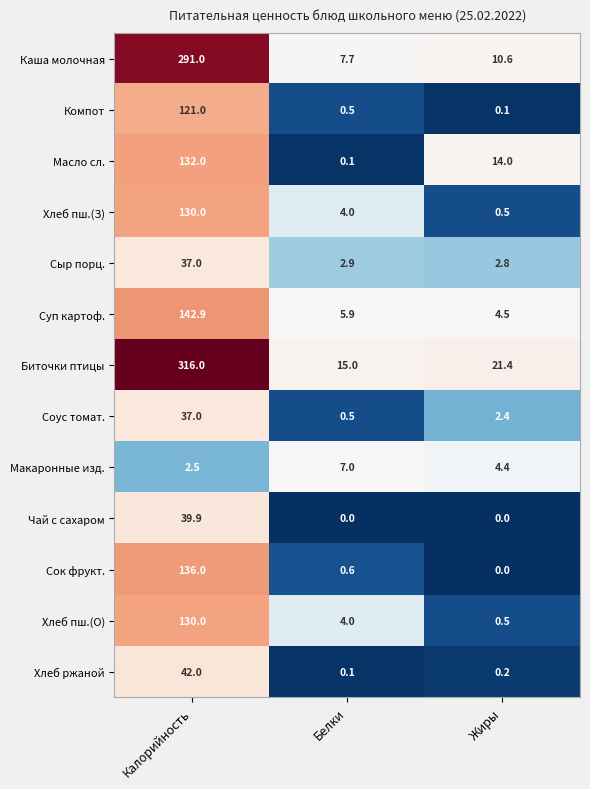

Which series has the largest range (max minus min)?

Биточки птицы